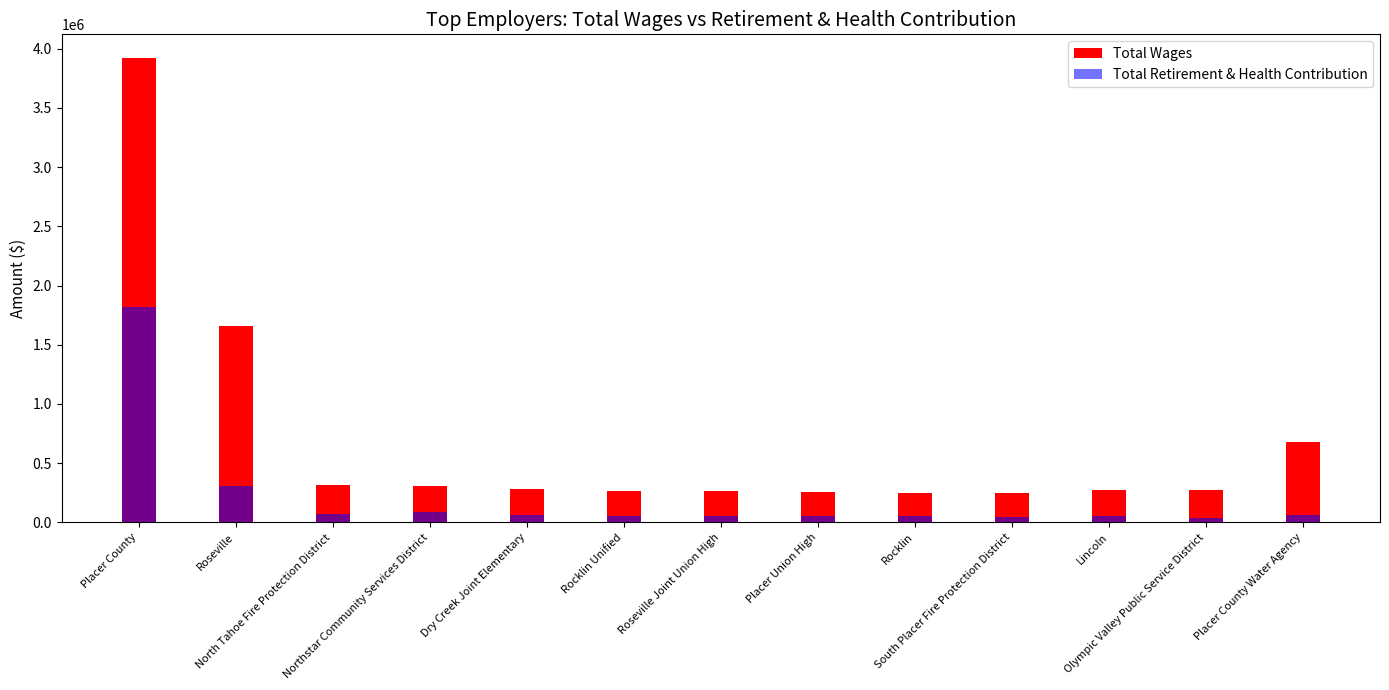

Is the value of Total Wages at South Placer Fire Protection District greater than the value of Total Retirement & Health Contribution at Lincoln?

Yes